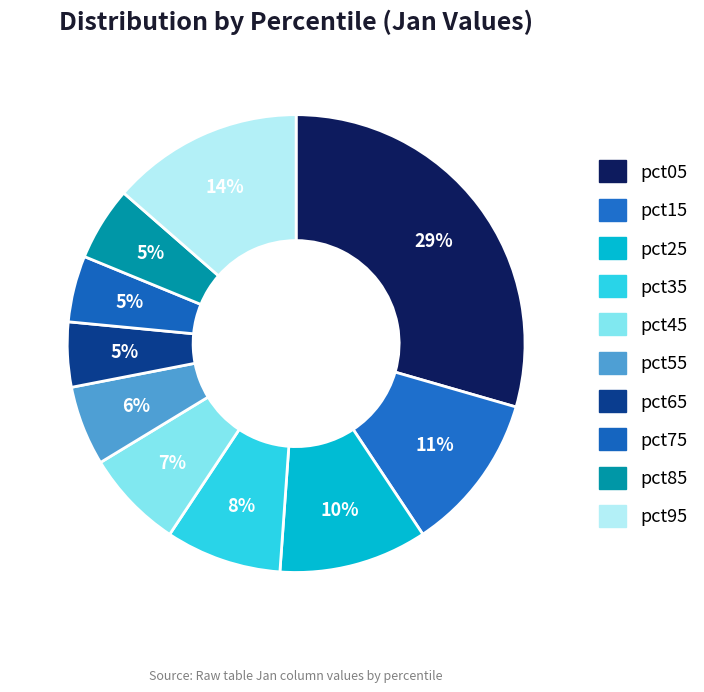

How many segments does this pie chart have?

10